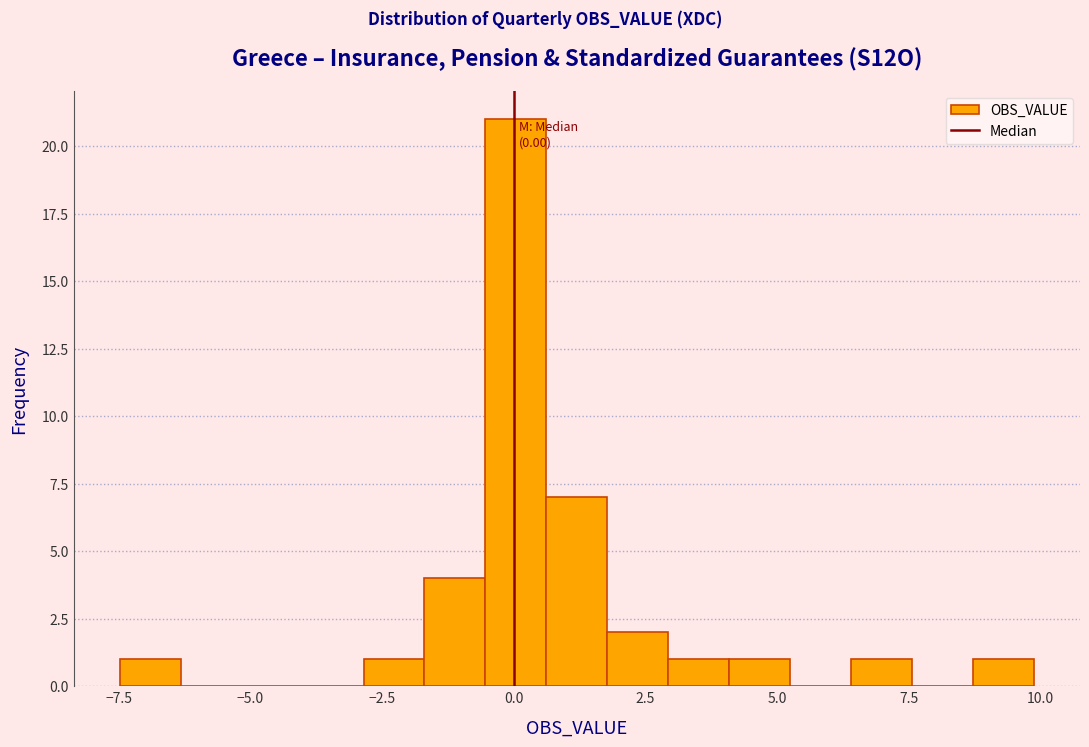

Around what value on the x-axis is the tallest bar? Give the approximate position of its centre, as read against the axis.

0.0